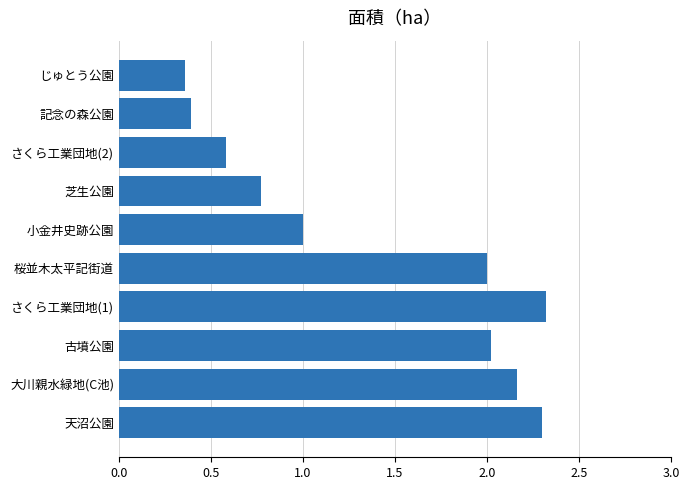

At which label is the value closest to 1?

小金井史跡公園